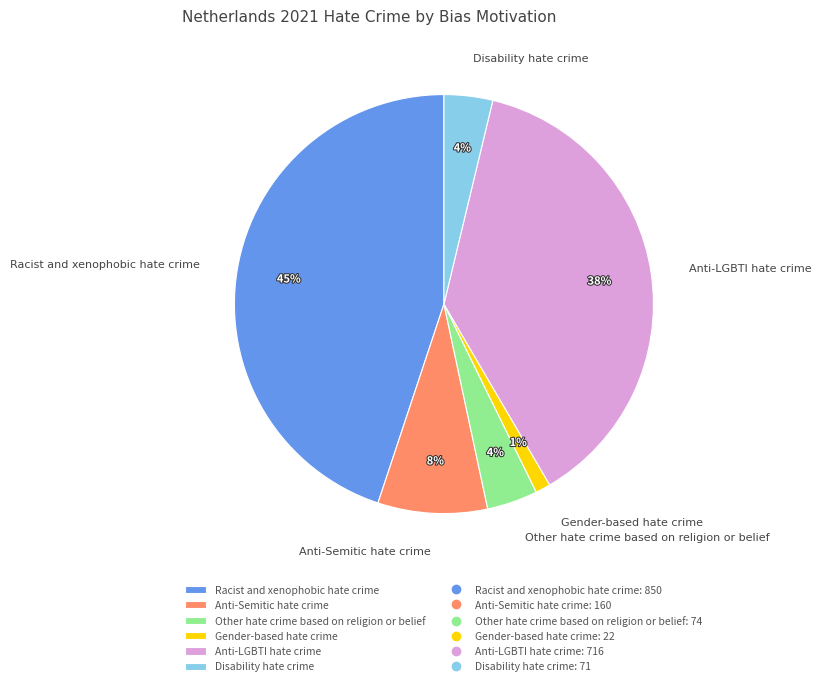

Which has a higher value, Anti-Semitic hate crime or Disability hate crime?

Anti-Semitic hate crime